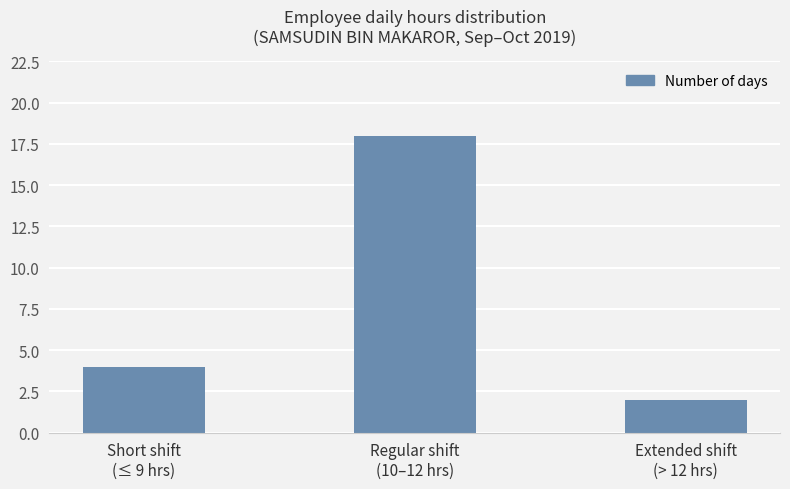

Reading left to right, list all the values displayed in this chart.

4	18	2